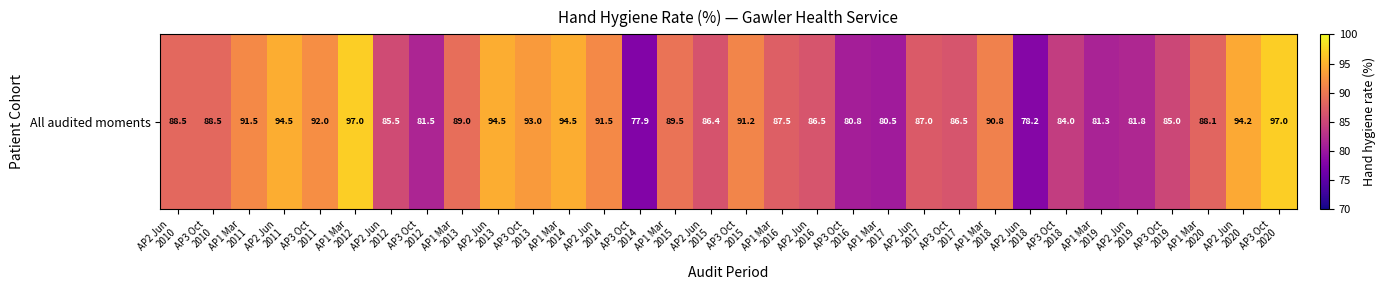

Reading left to right, transcribe all the data shown in this chart.

AP2 Jun
2010=88.5	AP3 Oct
2010=88.5	AP1 Mar
2011=91.5	AP2 Jun
2011=94.5	AP3 Oct
2011=92.0	AP1 Mar
2012=97.0	AP2 Jun
2012=85.5	AP3 Oct
2012=81.5	AP1 Mar
2013=89.0	AP2 Jun
2013=94.5	AP3 Oct
2013=93.0	AP1 Mar
2014=94.5	AP2 Jun
2014=91.5	AP3 Oct
2014=77.9	AP1 Mar
2015=89.5	AP2 Jun
2015=86.4	AP3 Oct
2015=91.2	AP1 Mar
2016=87.5	AP2 Jun
2016=86.5	AP3 Oct
2016=80.8	AP1 Mar
2017=80.5	AP2 Jun
2017=87.0	AP3 Oct
2017=86.5	AP1 Mar
2018=90.8	AP2 Jun
2018=78.2	AP3 Oct
2018=84.0	AP1 Mar
2019=81.3	AP2 Jun
2019=81.8	AP3 Oct
2019=85.0	AP1 Mar
2020=88.1	AP2 Jun
2020=94.2	AP3 Oct
2020=97.0